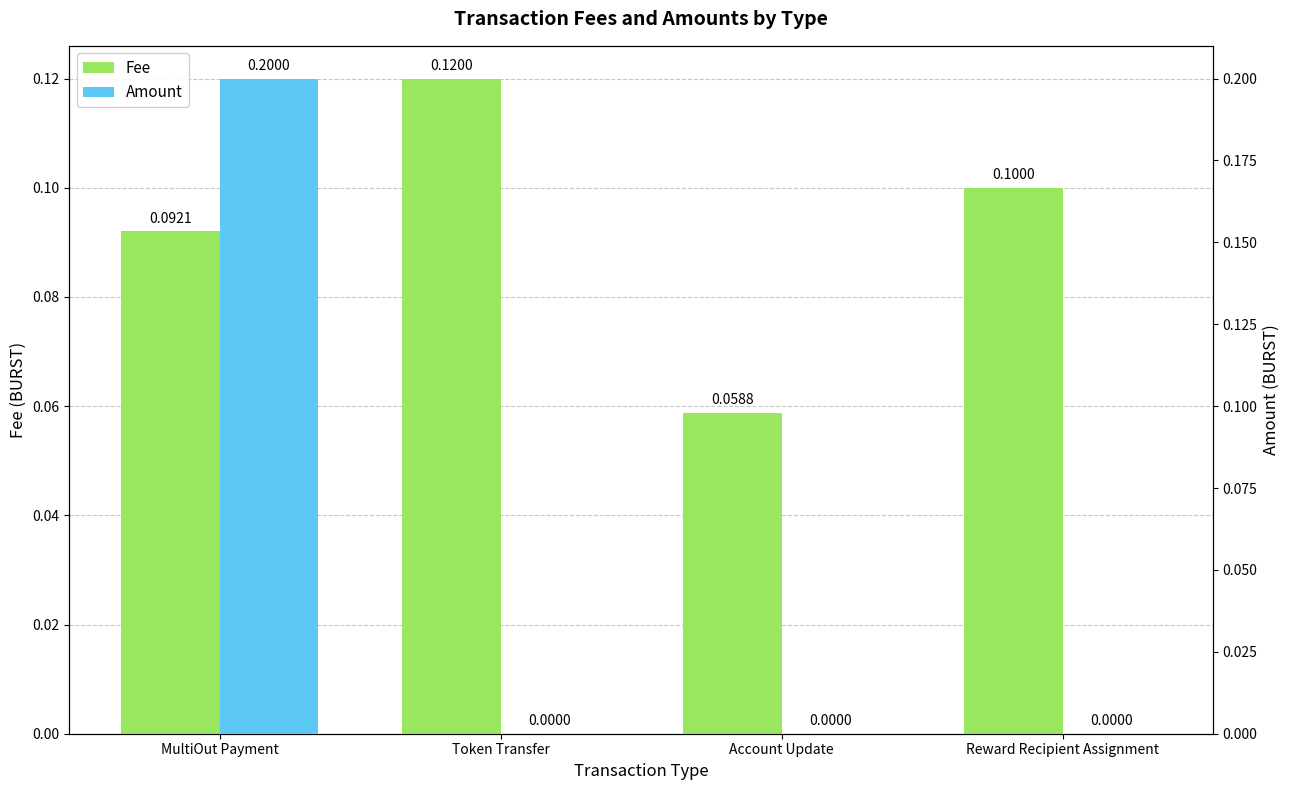

Are the bars grouped side by side (vs. stacked)?

Yes